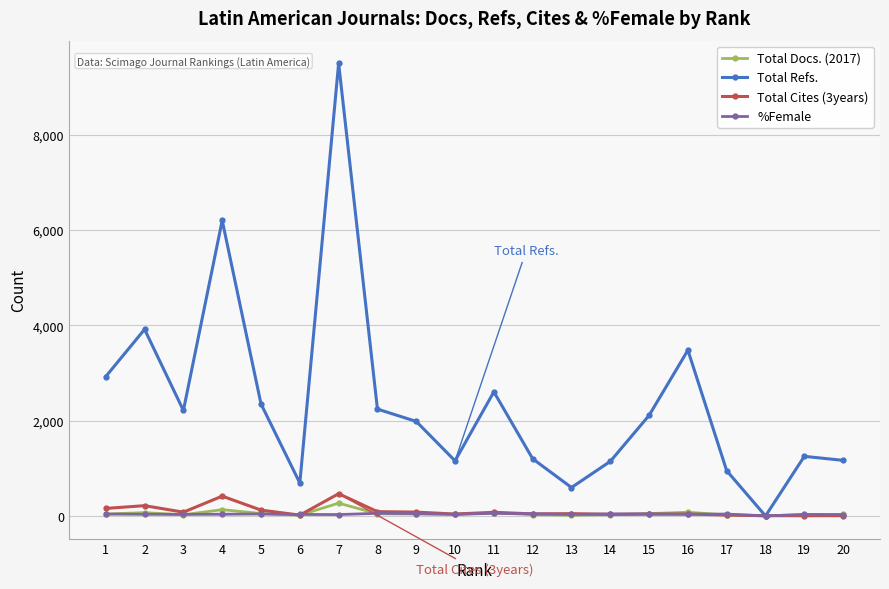

What is the value of the Total Refs. point at the 19th from the left?

1251